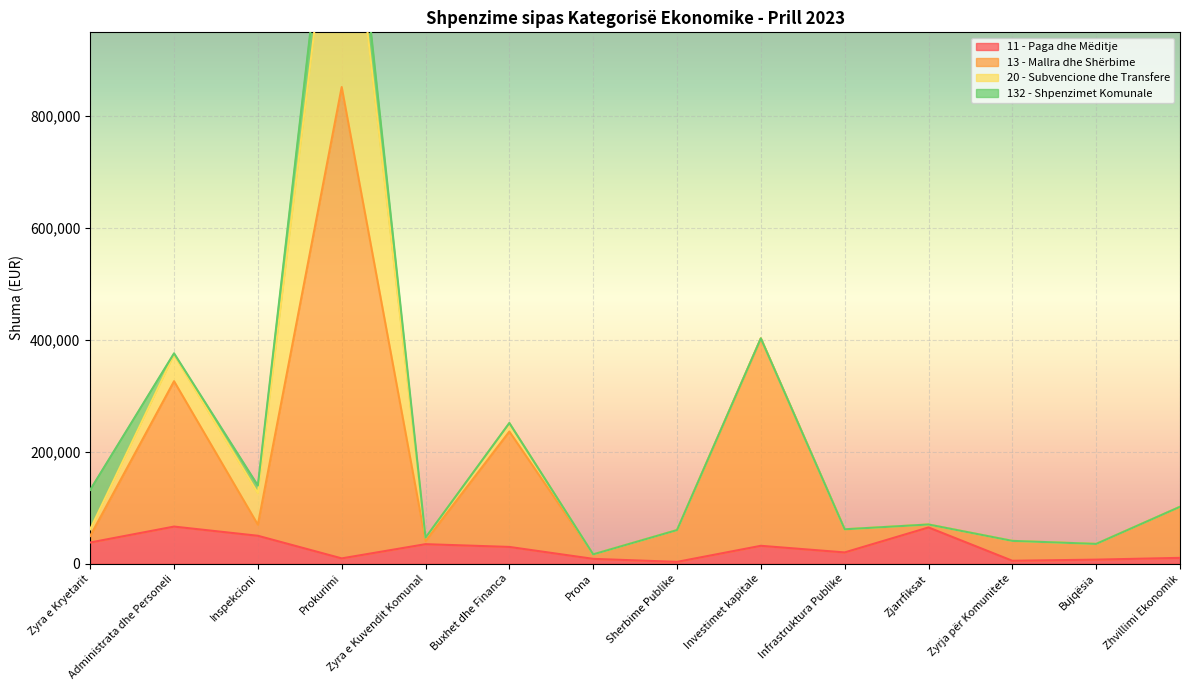

Which category has the highest value across all series?

Prokurimi